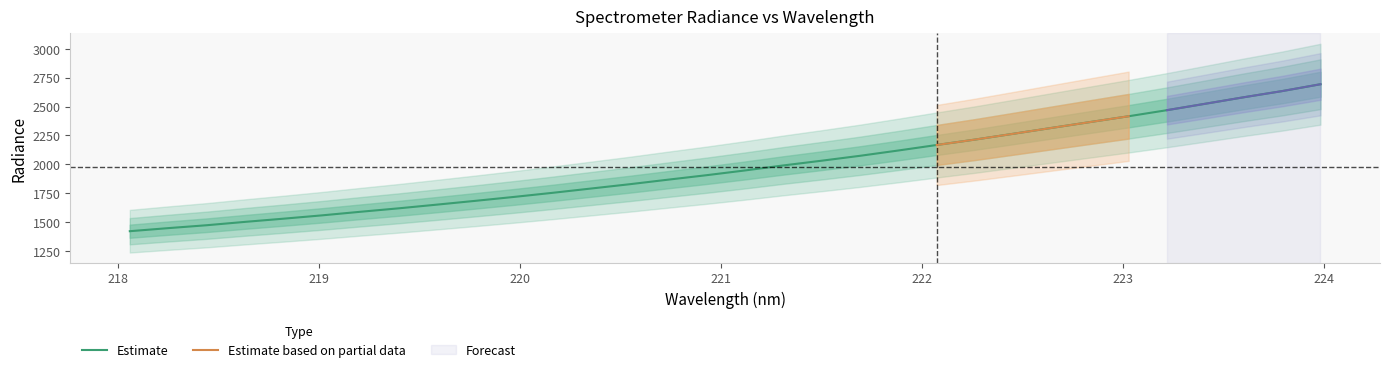

Does the chart display data point markers on the line(s)?

No